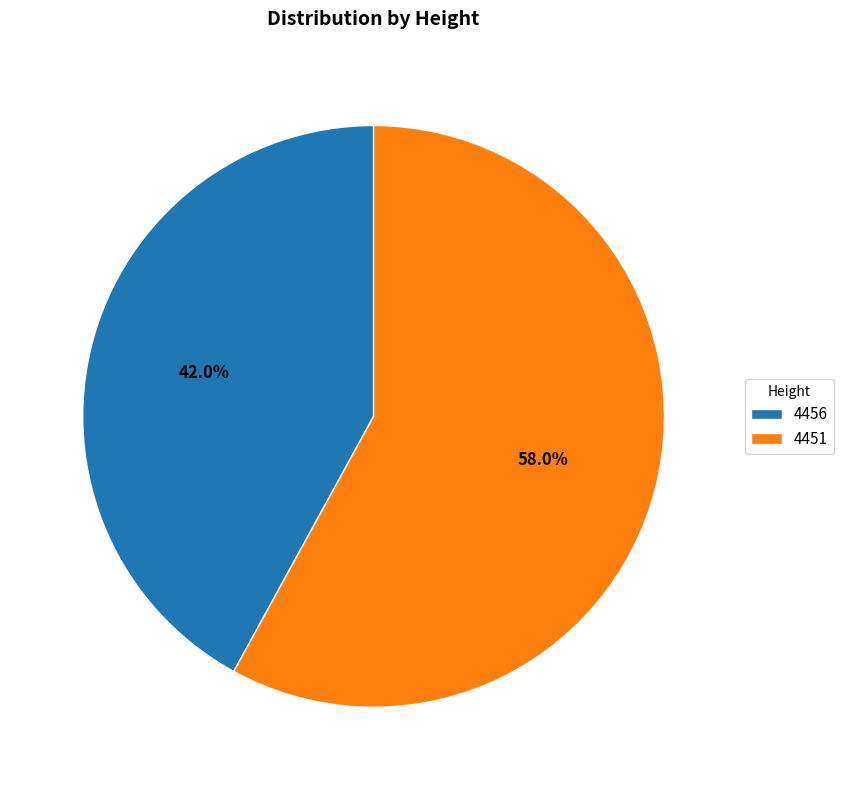

To the nearest percent, what is the difference between the largest and smallest slice percentages?

16%